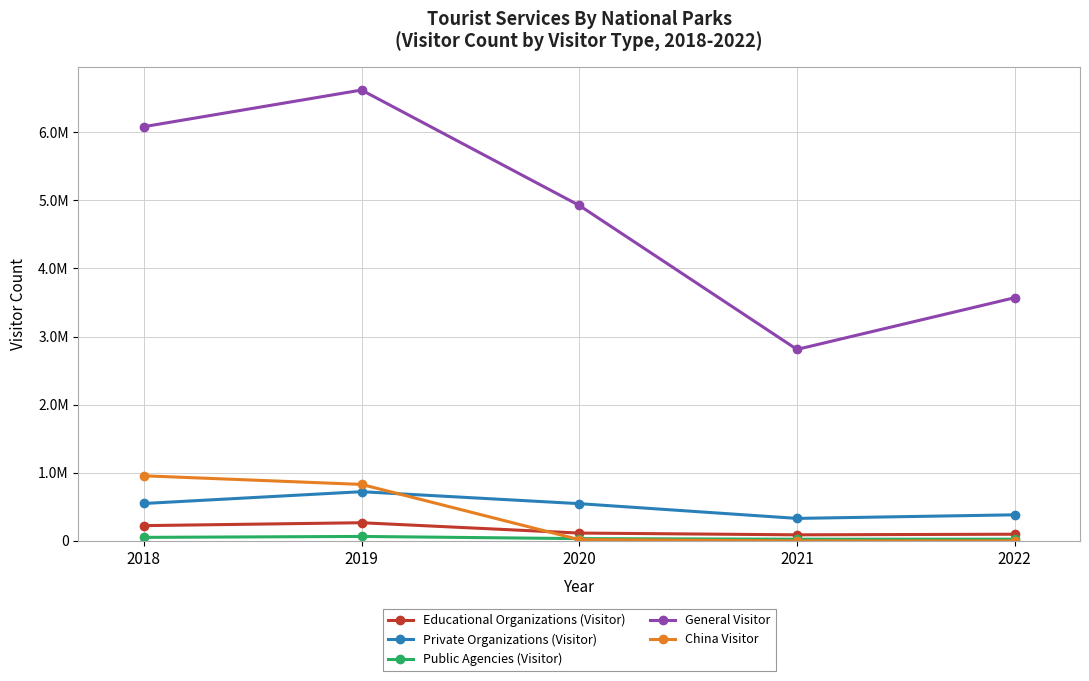

The value of Private Organizations (Visitor) at 2021 is 330549. True or false?

True